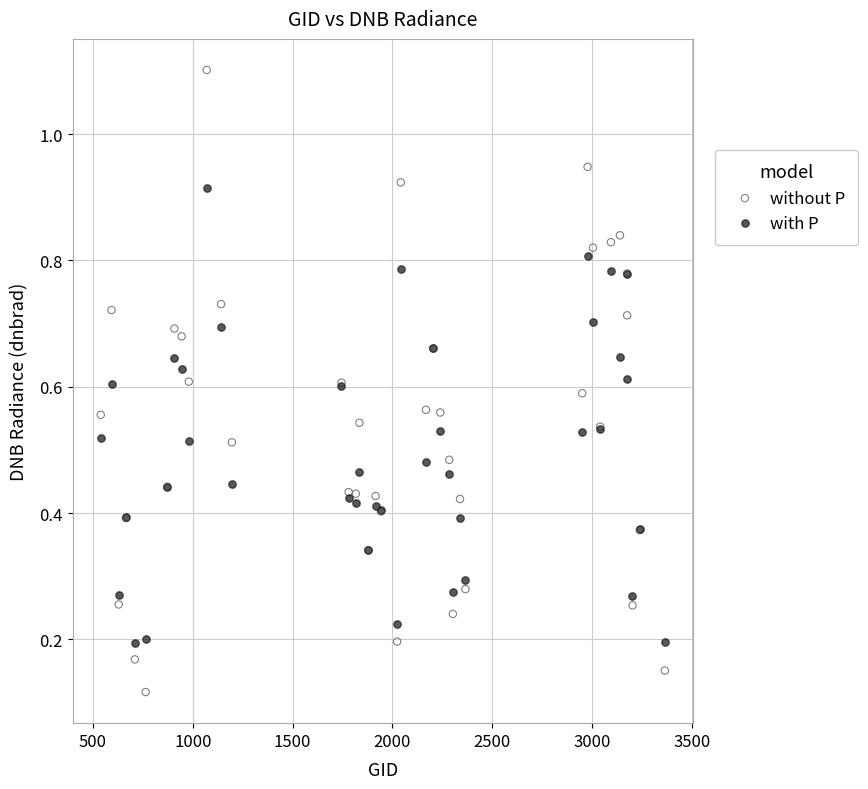

What are all the series names shown in the legend?

without P, with P